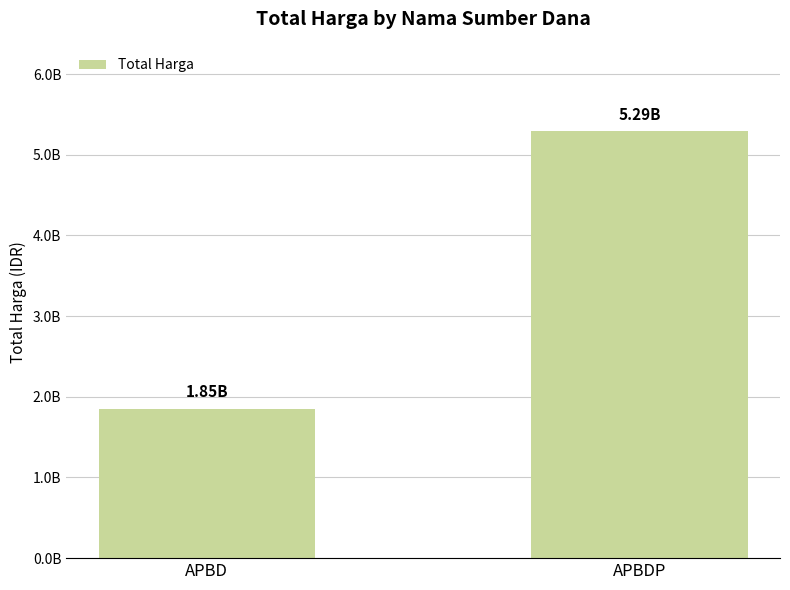

Approximately how many times larger is the value at APBD compared to APBDP?

0.4